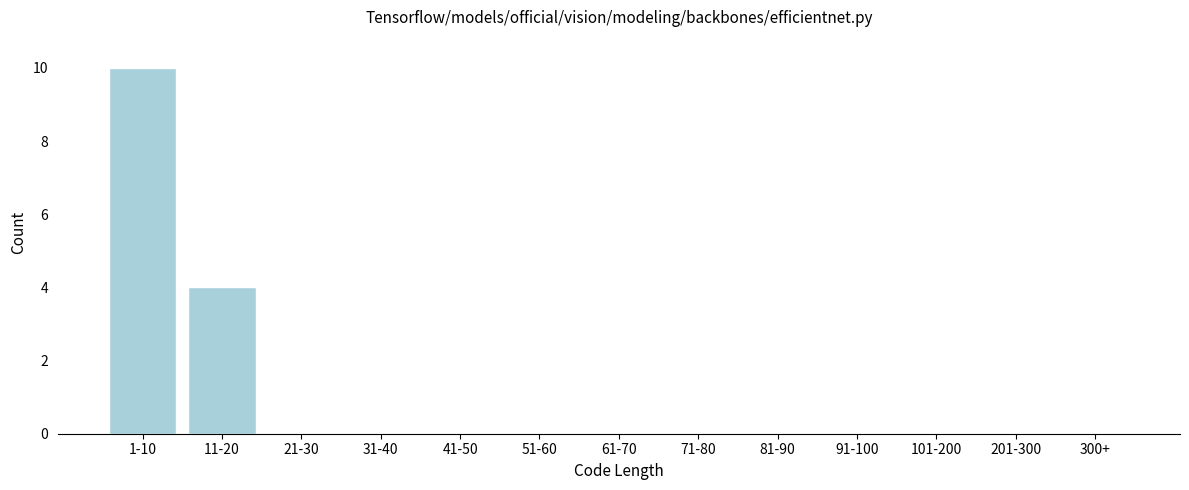

Reading left to right, what are all the values shown in this chart?

1-10=10	11-20=4	21-30=0	31-40=0	41-50=0	51-60=0	61-70=0	71-80=0	81-90=0	91-100=0	101-200=0	201-300=0	300+=0